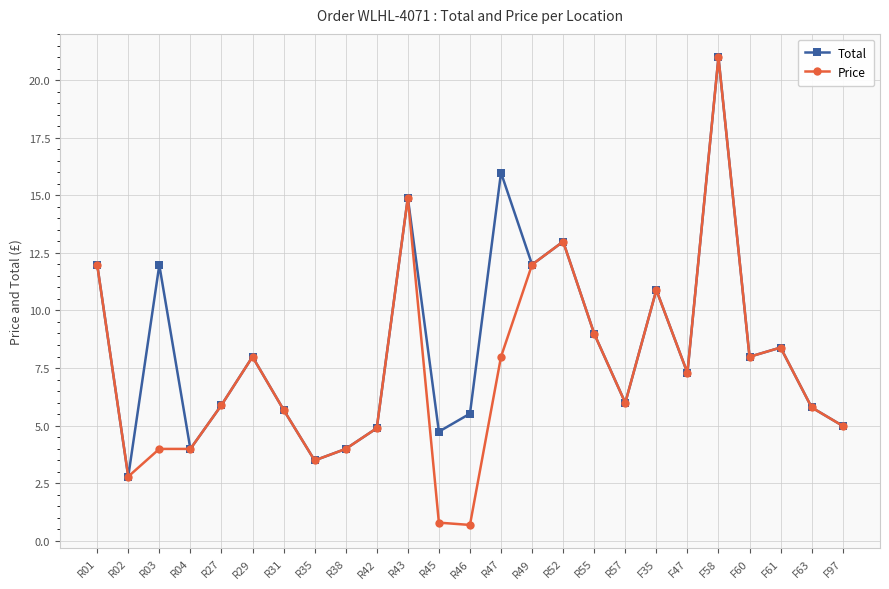

Reading left to right, extract all data points from this chart.

Total: R01=12.0	R02=2.8	R03=12.0	R04=4.0	R27=5.9	R29=8.0	R31=5.7	R35=3.5	R38=4.0	R42=4.9	R43=14.9	R45=4.7	R46=5.5	R47=16.0	R49=12.0	R52=13.0	R55=9.0	R57=6.0	F35=10.9	F47=7.3	F58=21.0	F60=8.0	F61=8.4	F63=5.8	F97=5.0
Price: R01=12.0	R02=2.8	R03=4.0	R04=4.0	R27=5.9	R29=8.0	R31=5.7	R35=3.5	R38=4.0	R42=4.9	R43=14.9	R45=0.8	R46=0.7	R47=8.0	R49=12.0	R52=13.0	R55=9.0	R57=6.0	F35=10.9	F47=7.3	F58=21.0	F60=8.0	F61=8.4	F63=5.8	F97=5.0